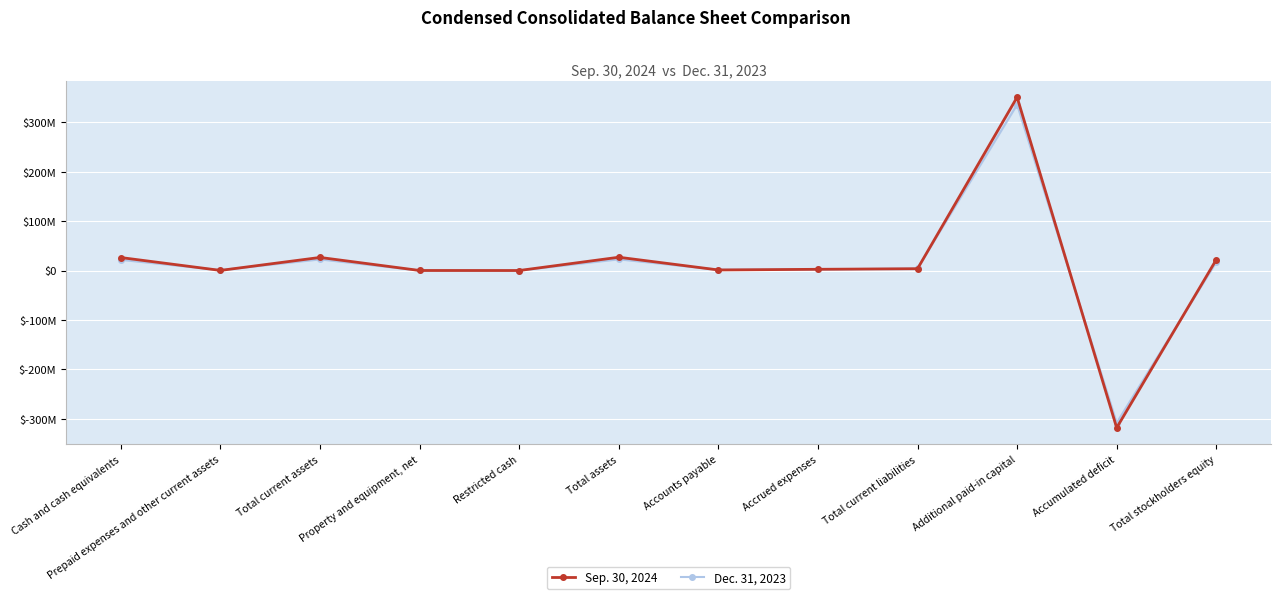

True or false: Sep. 30, 2024 has more than 2 points higher than both neighbors.

True